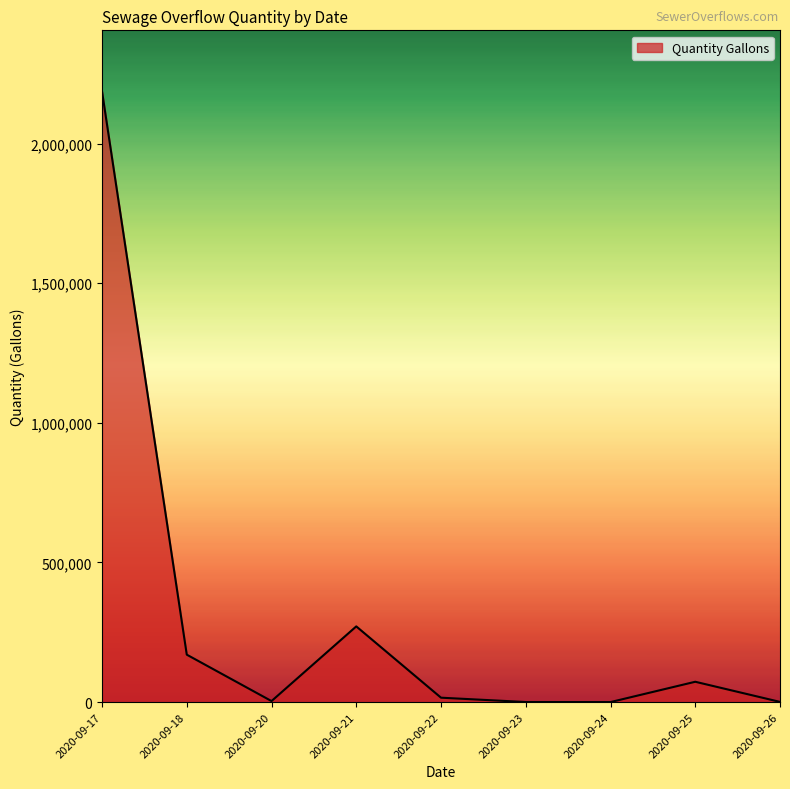

Which label corresponds to the largest value in the chart?

2020-09-17